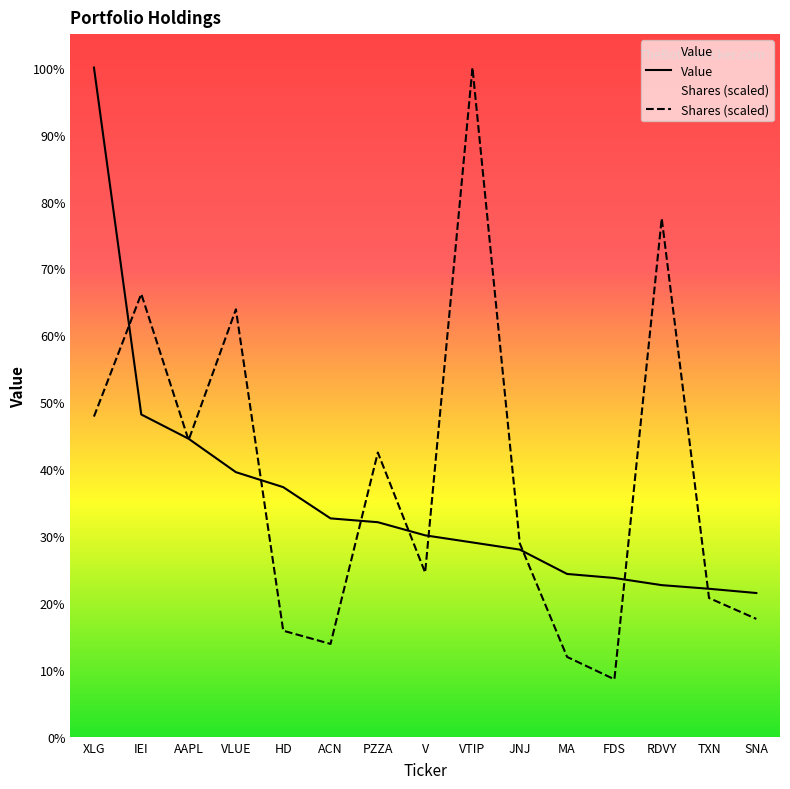

Is the value of Value at PZZA greater than the value of Shares or principal amount at VLUE?

No